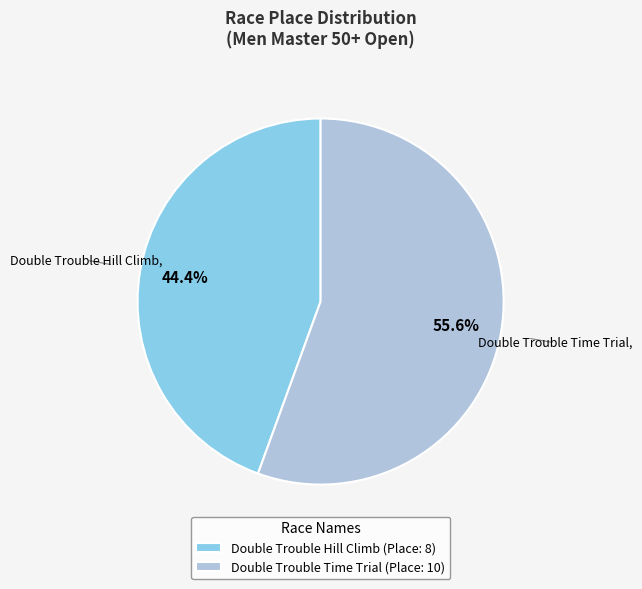

To the nearest percent, what is the difference between the largest and smallest slice percentages?

11%